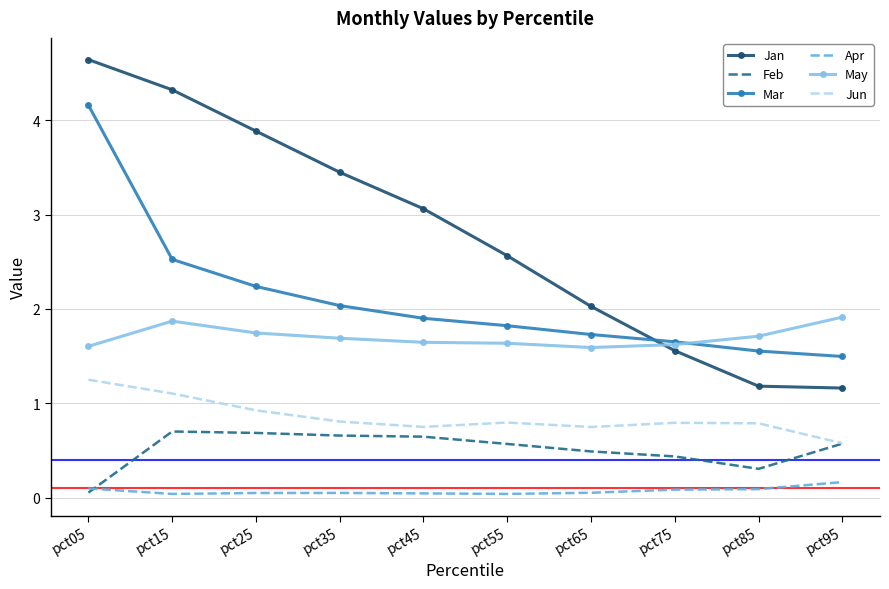

True or false: May and Feb cross at least once.

False